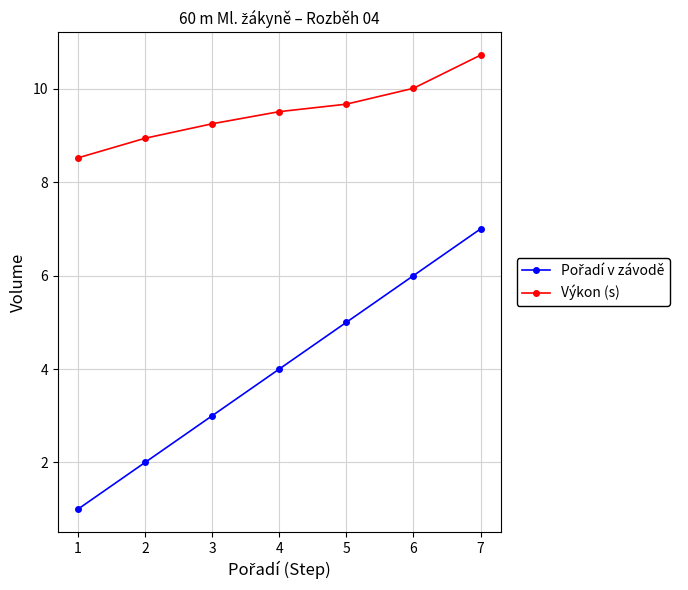

What is the minimum value for Výkon (s)?

8.5